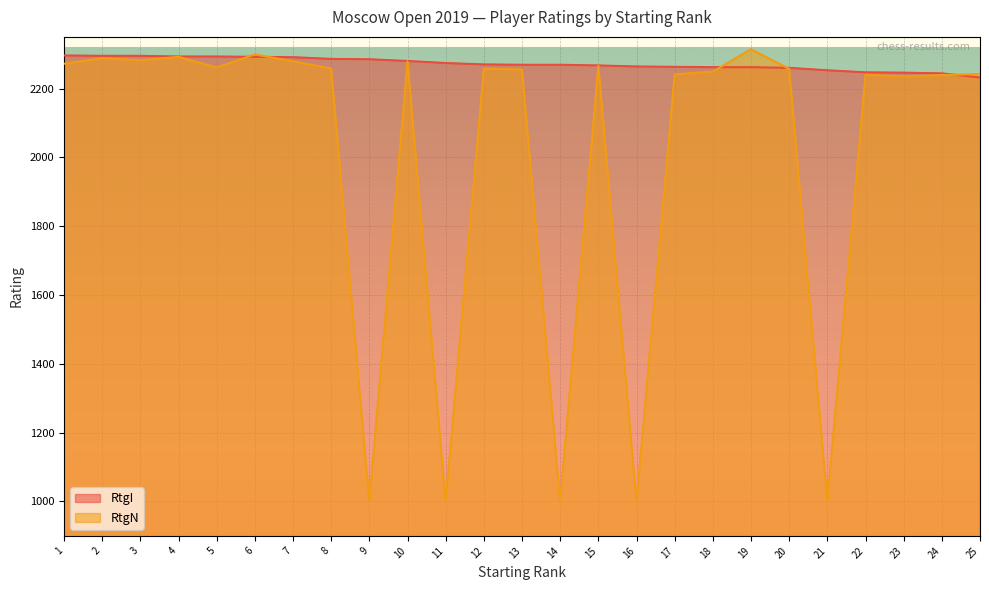

How many interior local valleys does the RtgN series have?

8